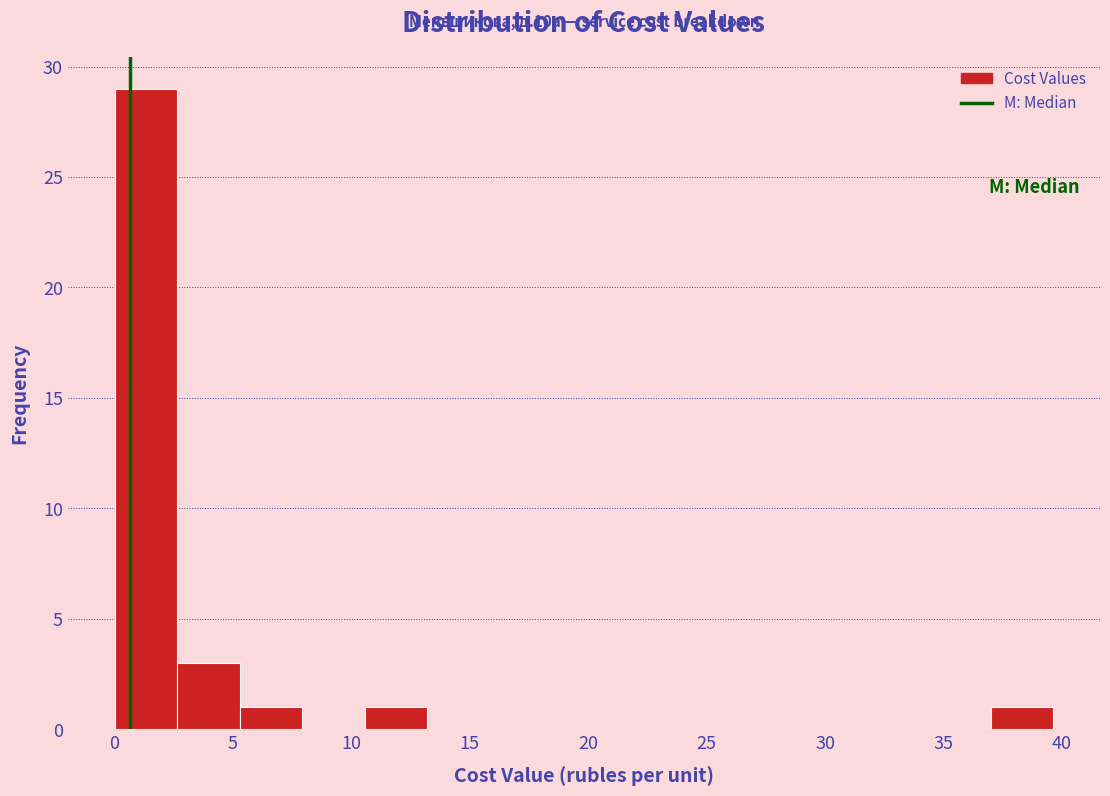

Over which range of the x-axis is the bar tallest?

0.0 to 2.5